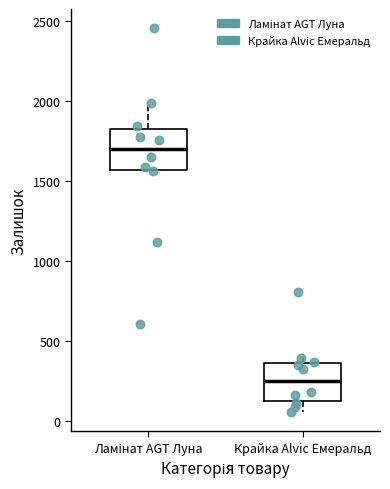

Where does the upper whisker of the box for Ламінат AGT Луна end on the y-axis? The values are not printed on the chart, so give them approximately, as read against the axis.

2000